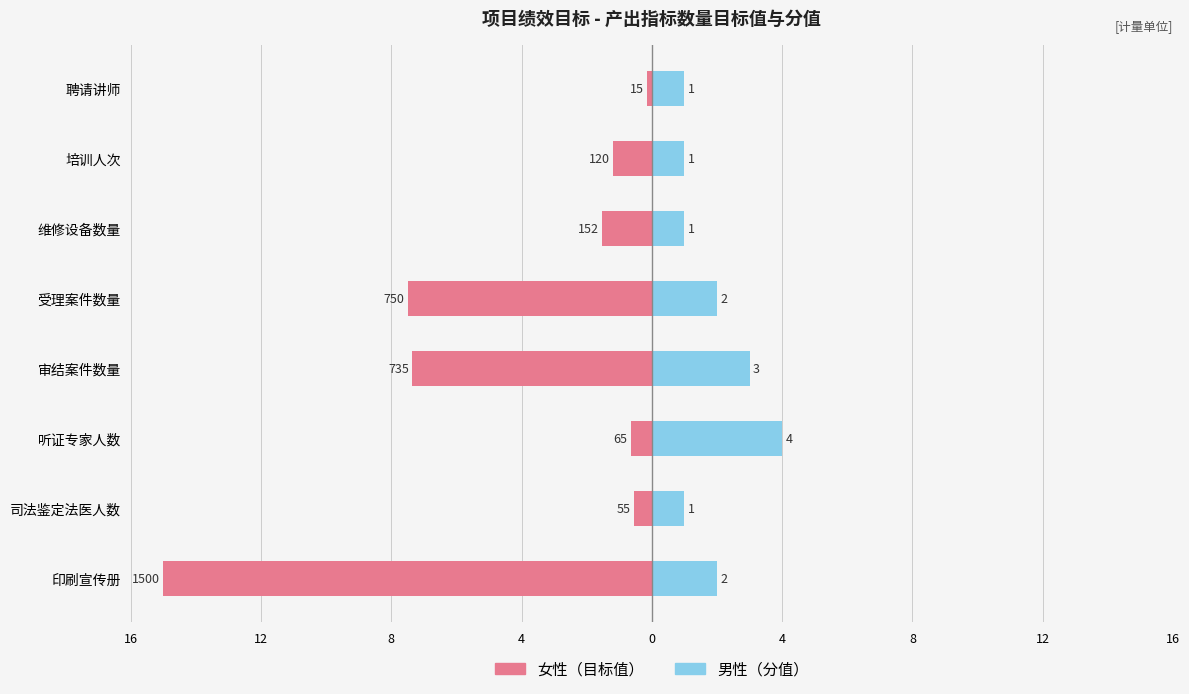

How many bars are there in each group?

2